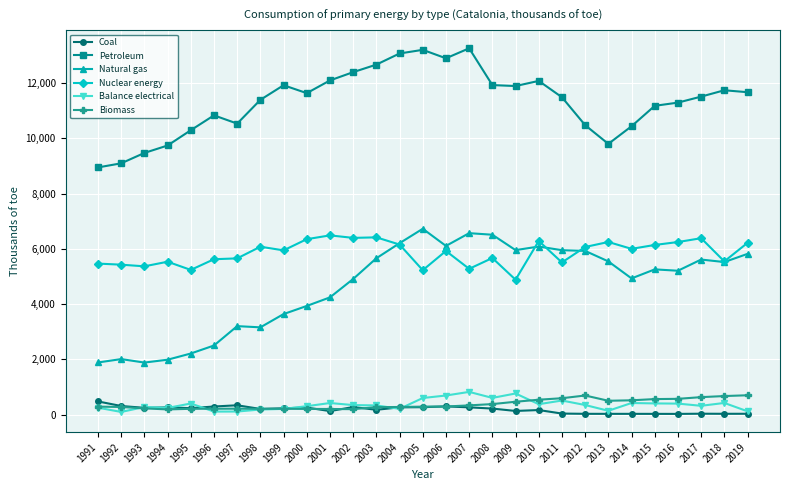

The value of Nuclear energy at 2003 is 6419.8. True or false?

True